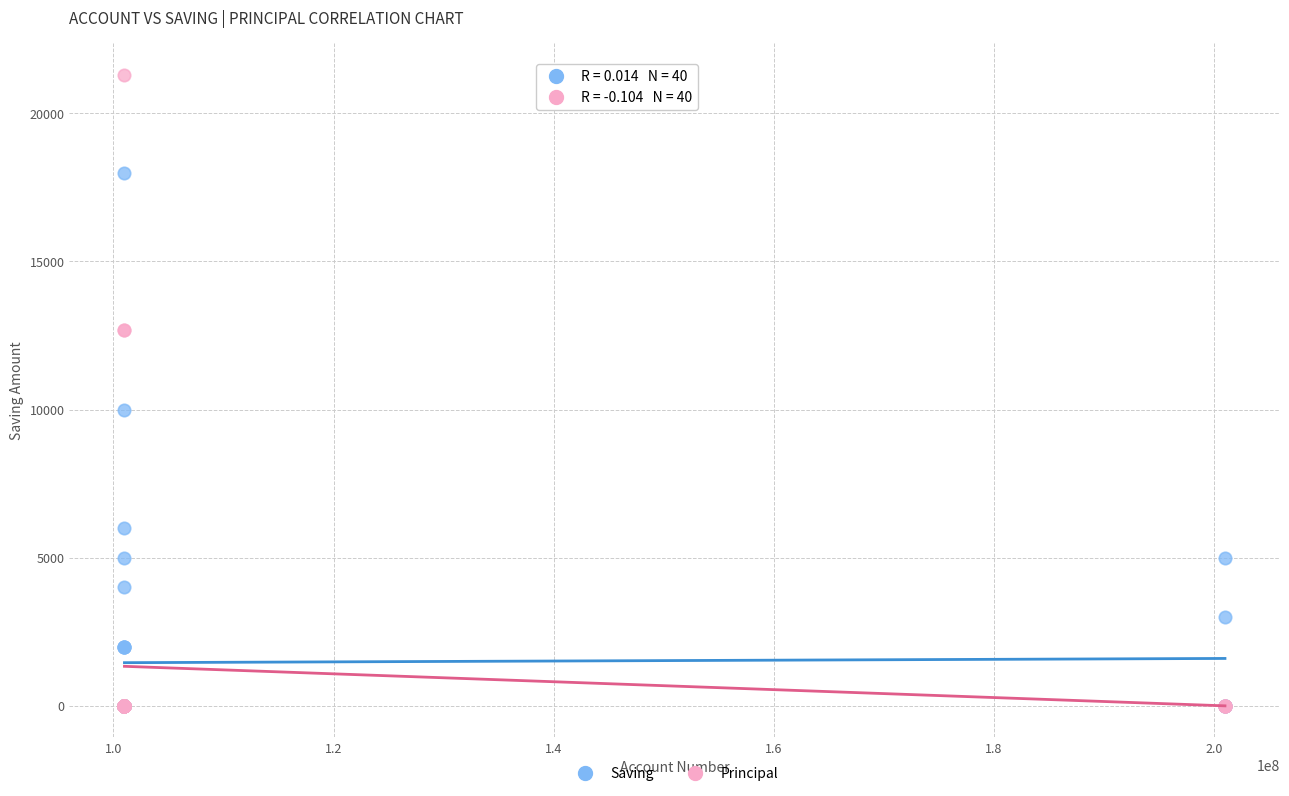

Which series contains the highest Y value?

Principal